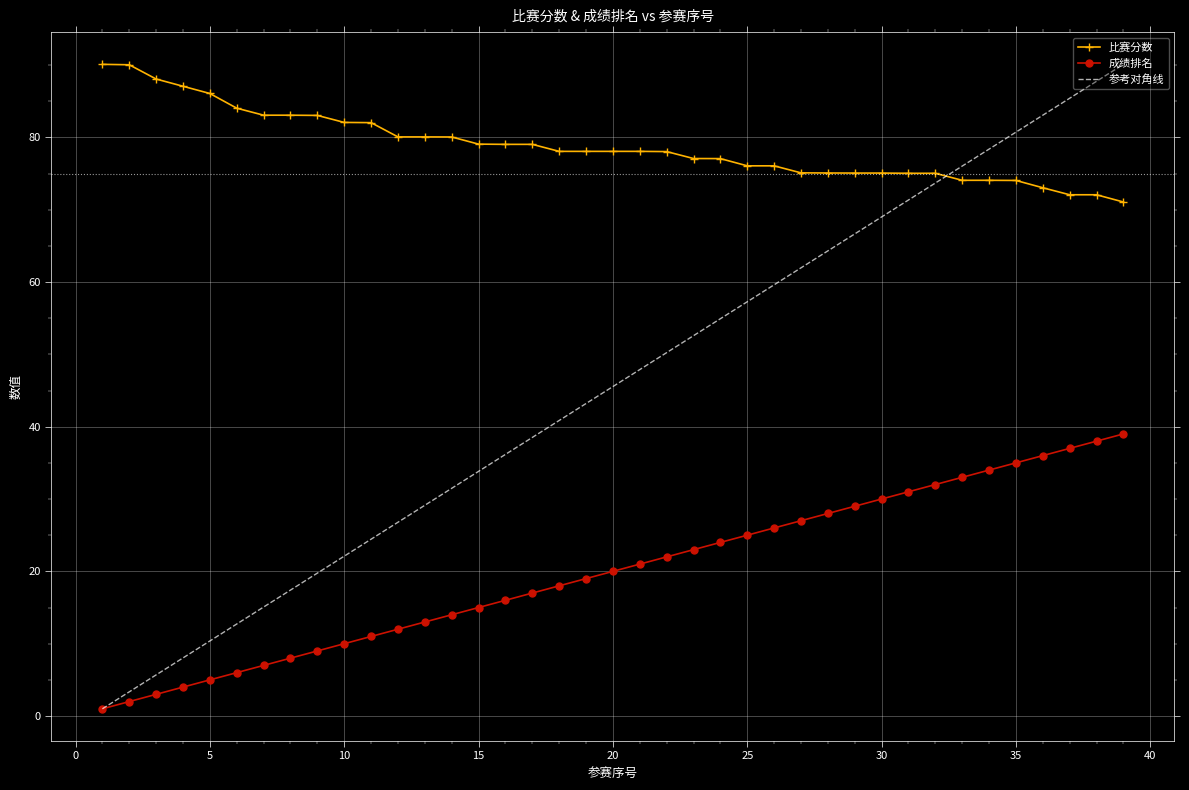

Is it true that 比赛分数 equals 76.1 at 25?

True